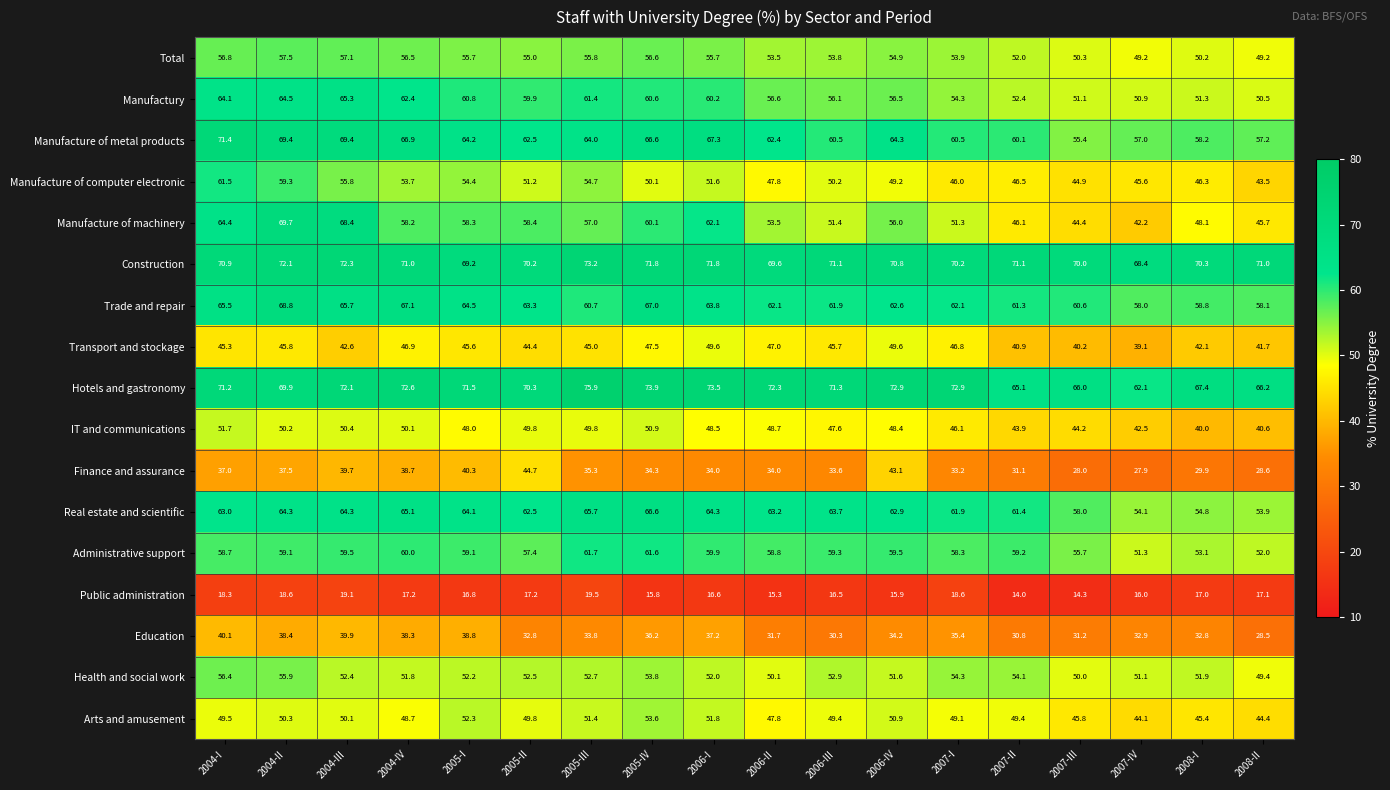

At how many categories does at least one series exceed 64?

18